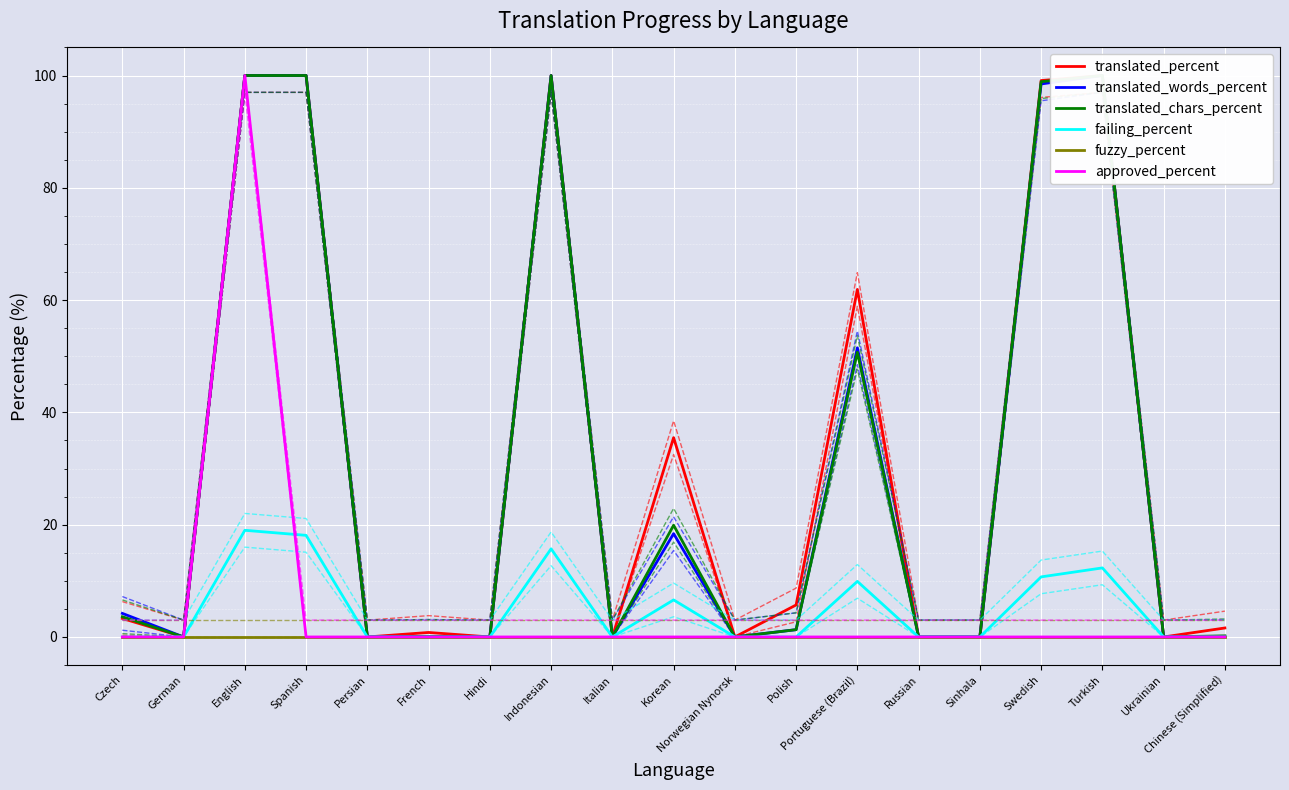

What is the difference between the maximum and minimum values in the approved_percent series?

100.0